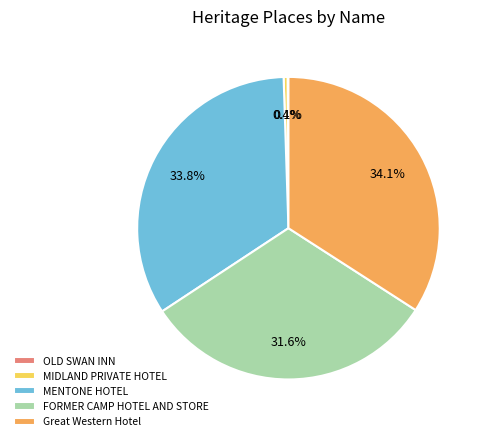

What portion of the pie excludes MIDLAND PRIVATE HOTEL?

99.6%